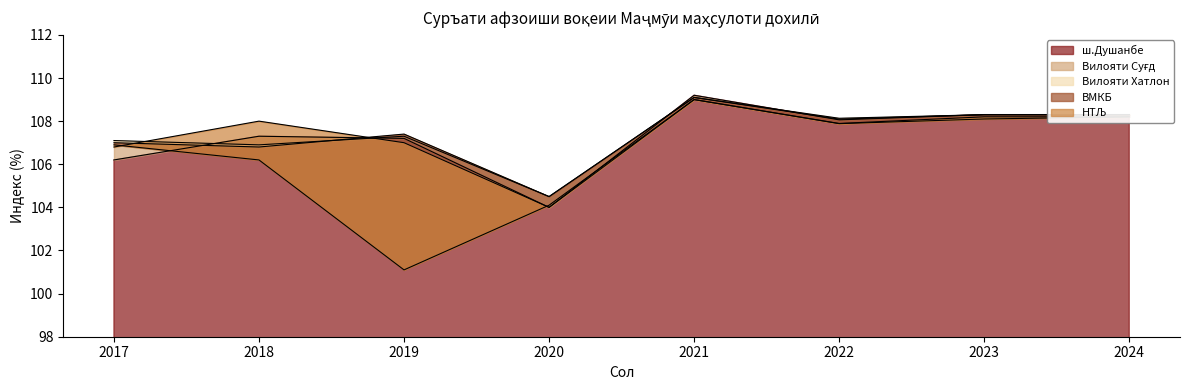

How many data points in Вилояти Суғд are less than 108?

4